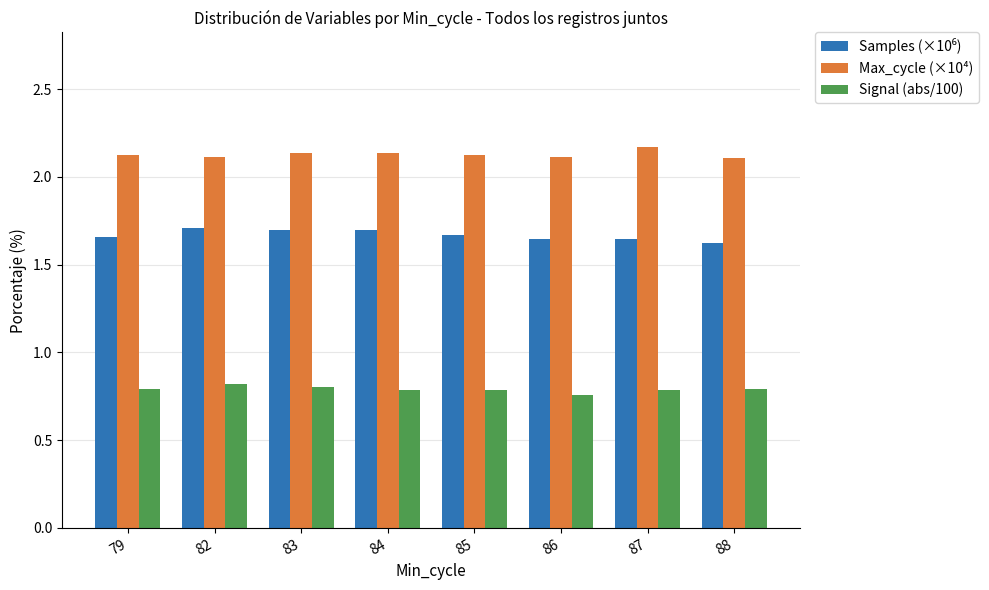

What is the spread (max minus min) of values at 83?

1.3